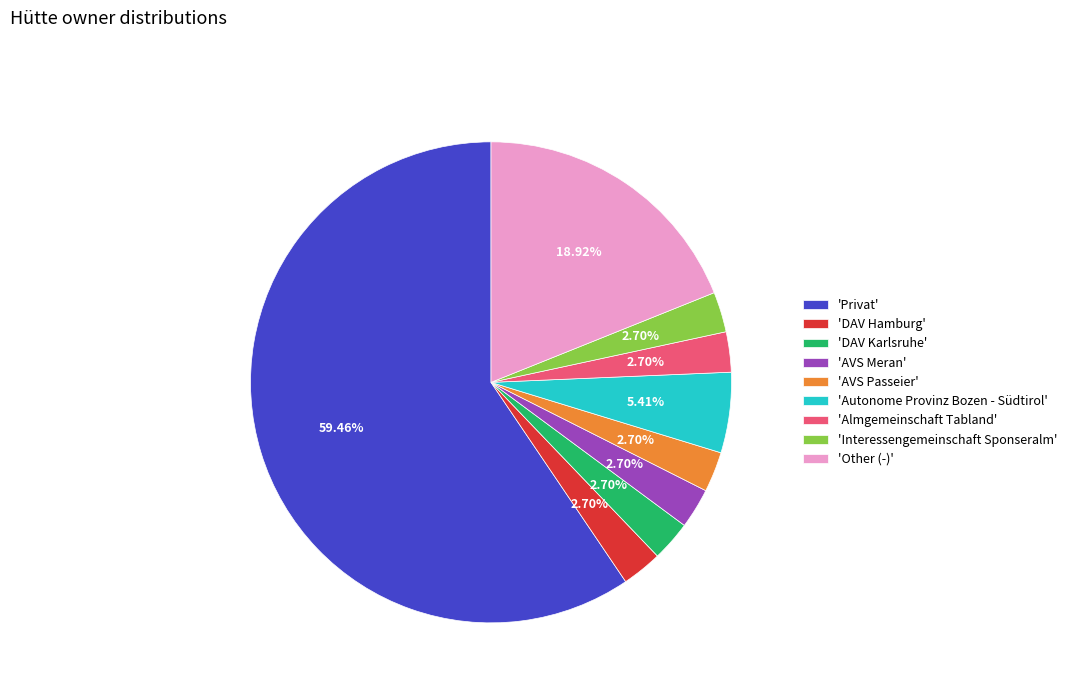

Is there any slice that represents more than half of the pie?

Yes